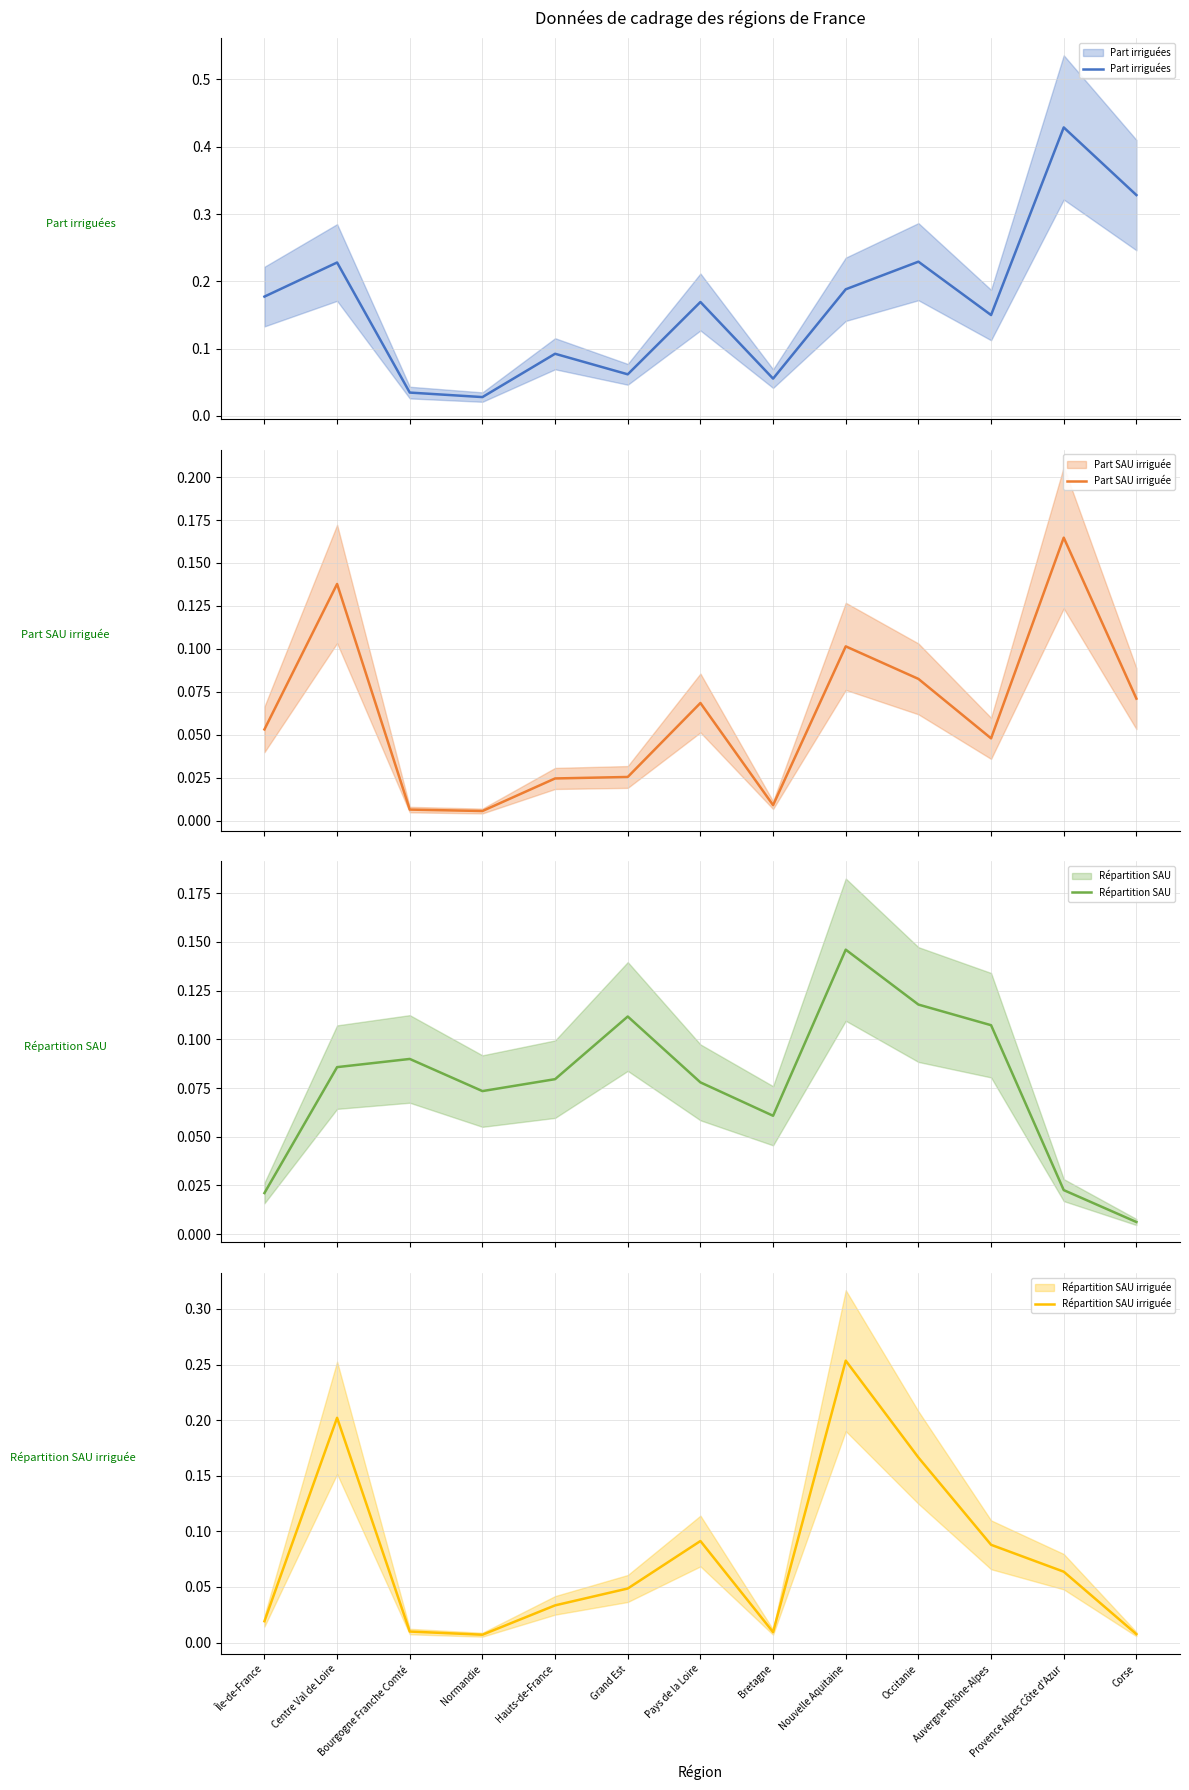

Reading left to right, transcribe all the data shown in this chart.

Part irriguées: 0.2	0.2	0.0	0.0	0.1	0.1	0.2	0.1	0.2	0.2	0.1	0.4	0.3
Part SAU irriguée: 0.1	0.1	0.0	0.0	0.0	0.0	0.1	0.0	0.1	0.1	0.0	0.2	0.1
Répartition SAU: 0.0	0.1	0.1	0.1	0.1	0.1	0.1	0.1	0.1	0.1	0.1	0.0	0.0
Répartition SAU irriguée: 0.0	0.2	0.0	0.0	0.0	0.0	0.1	0.0	0.3	0.2	0.1	0.1	0.0